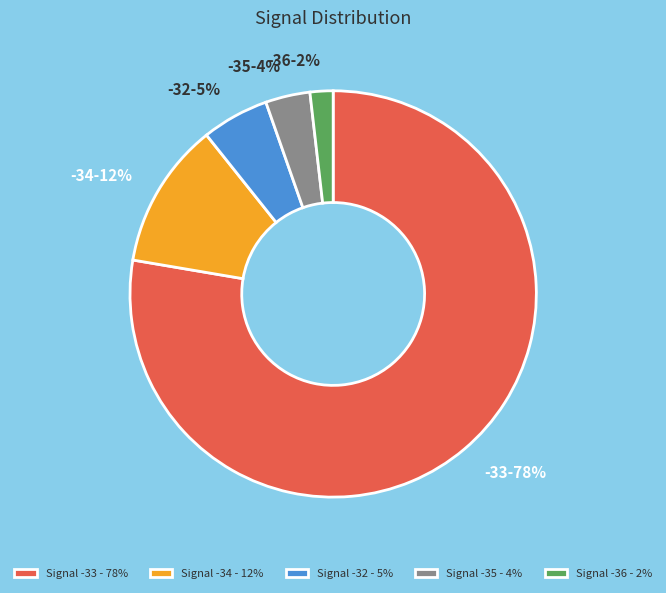

Do Signal -34 - 12% and Signal -33 - 78% together represent more than half of the pie?

Yes